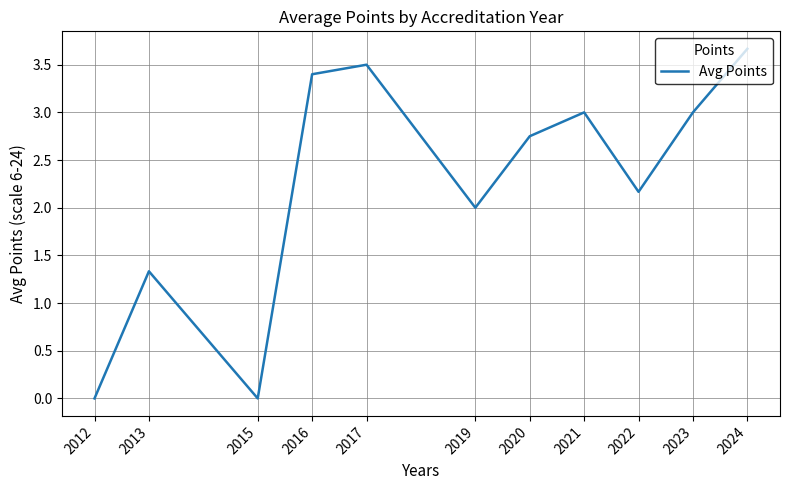

Where is the first local maximum?

2013